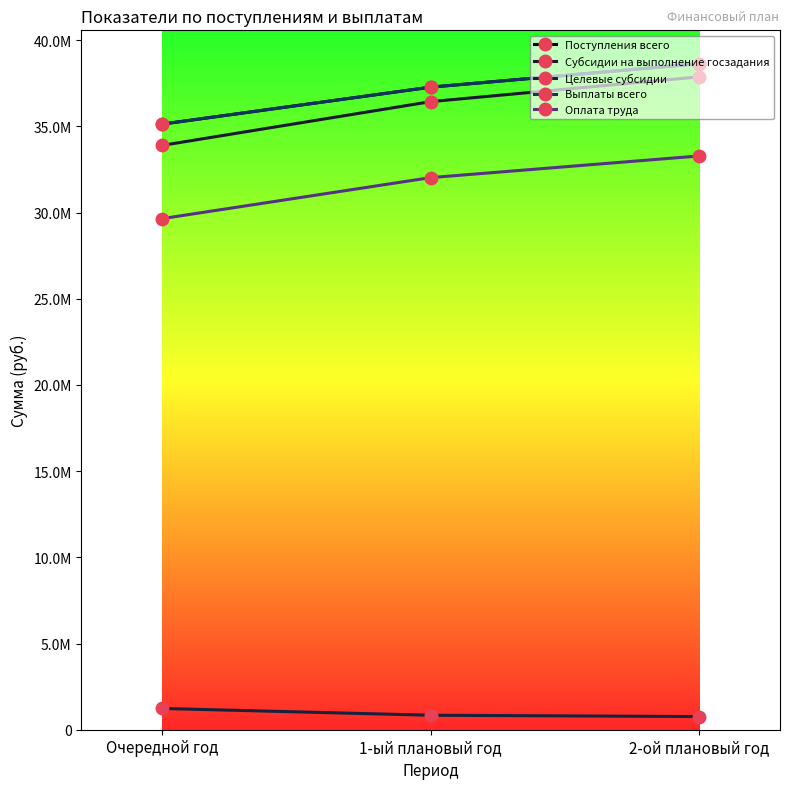

At which label is Выплаты всего closest to 36882770?

1-ый плановый год